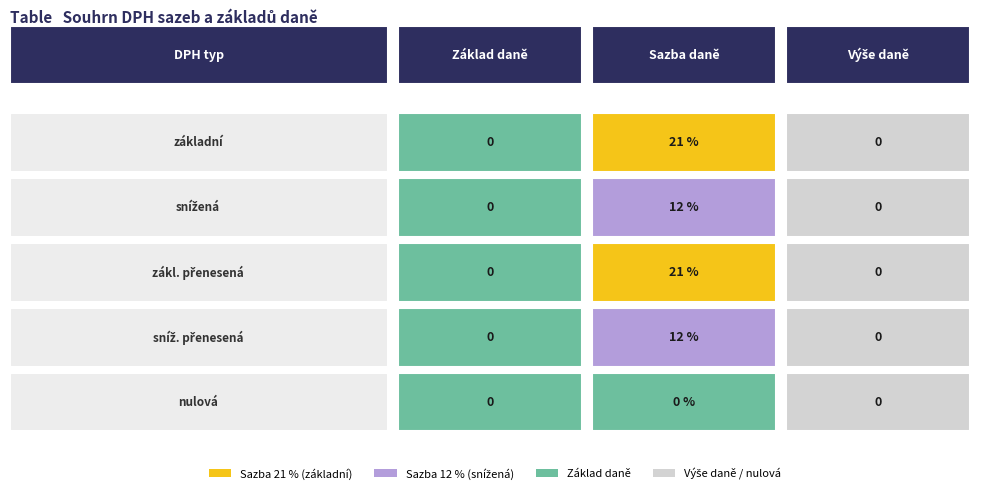

Reading left to right, extract all data points from this chart.

základní: 0.0	0.2	0.0
snížená: 0.0	0.1	0.0
zákl. přenesená: 0.0	0.2	0.0
sníž. přenesená: 0.0	0.1	0.0
nulová: 0.0	0.0	0.0